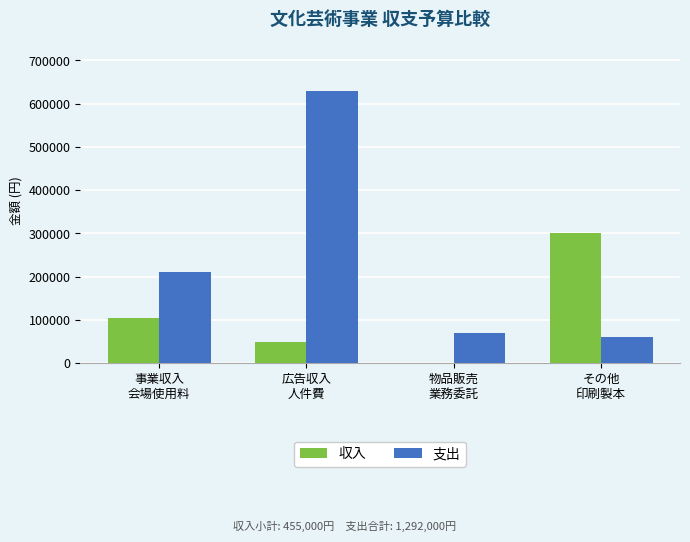

What is the highest value of the 収入 series?

300000